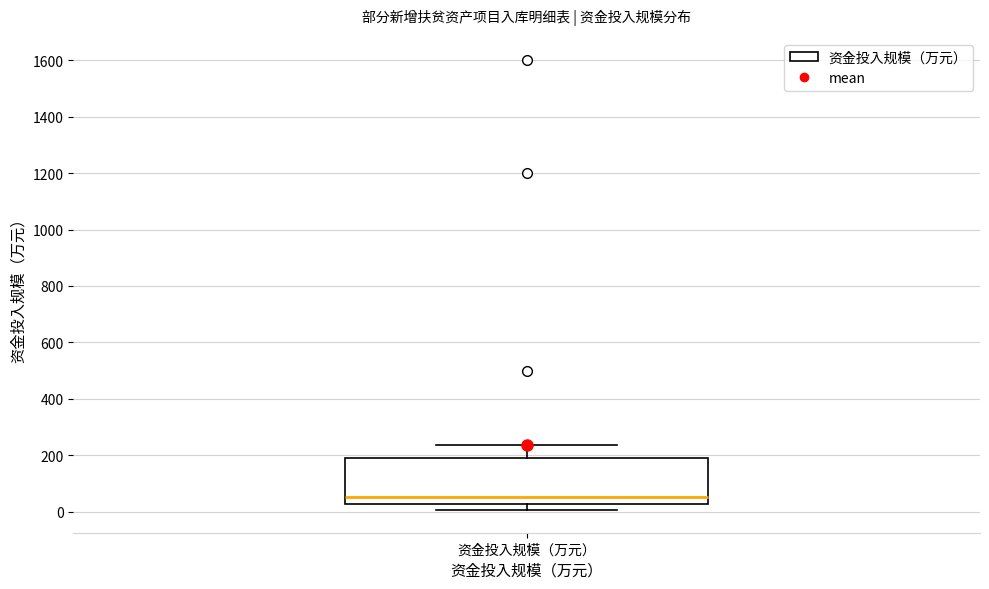

Read this box plot against the y-axis: the position of the median line, the range covered by the box, and the ends of both whiskers. The values are not printed on the chart, so give them approximately, as read against the axis.

median 60, box 20 to 200, whiskers 0 to 240